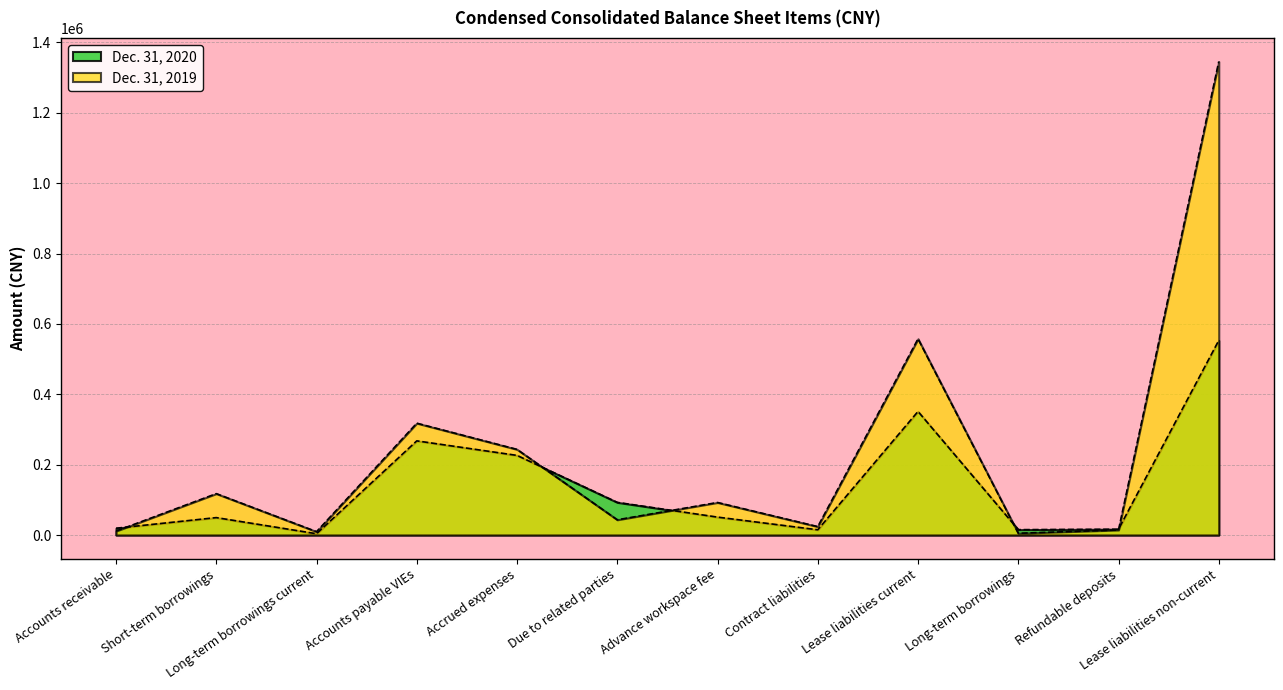

Between Lease liabilities current and Long-term borrowings, which is larger?

Lease liabilities current